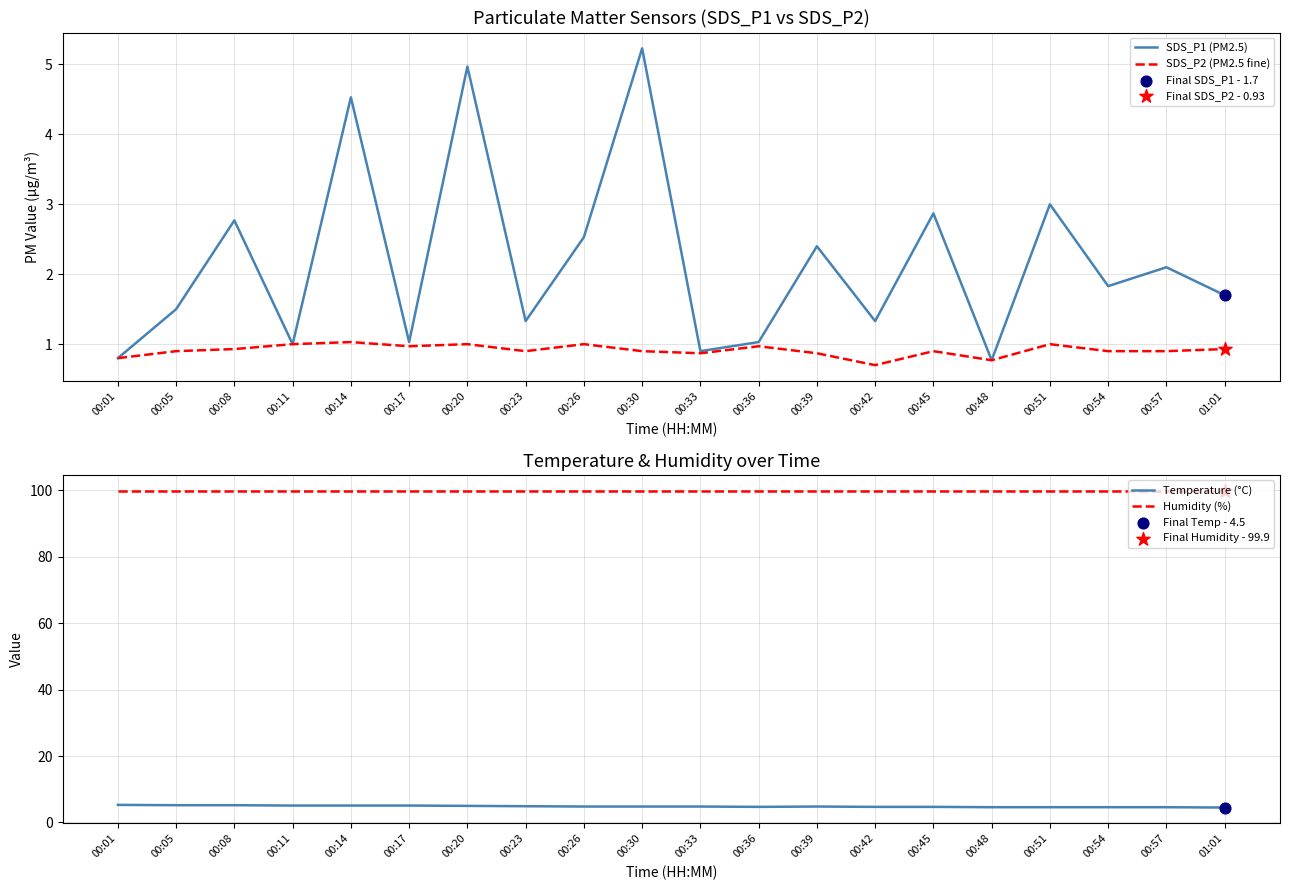

At which category is the sum across all series the highest?

00:20